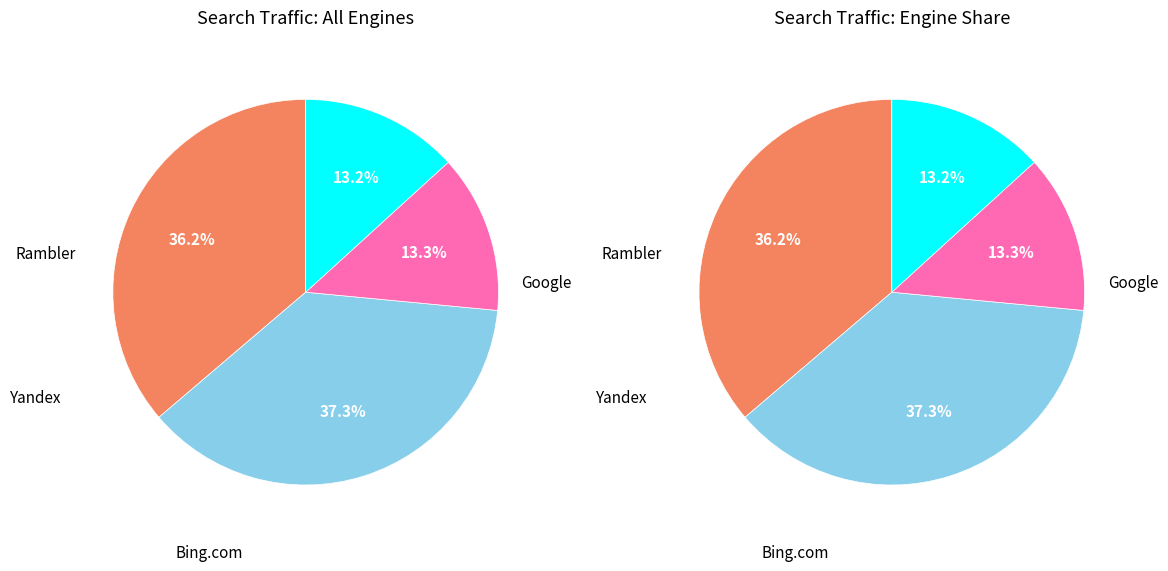

Is it true that 16 is 8% of the pie?

False